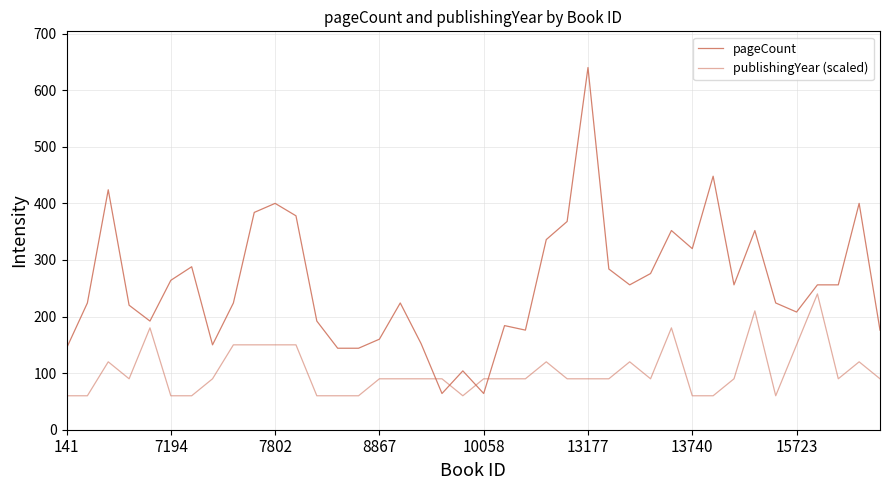

What is the average value of the pageCount series?

258